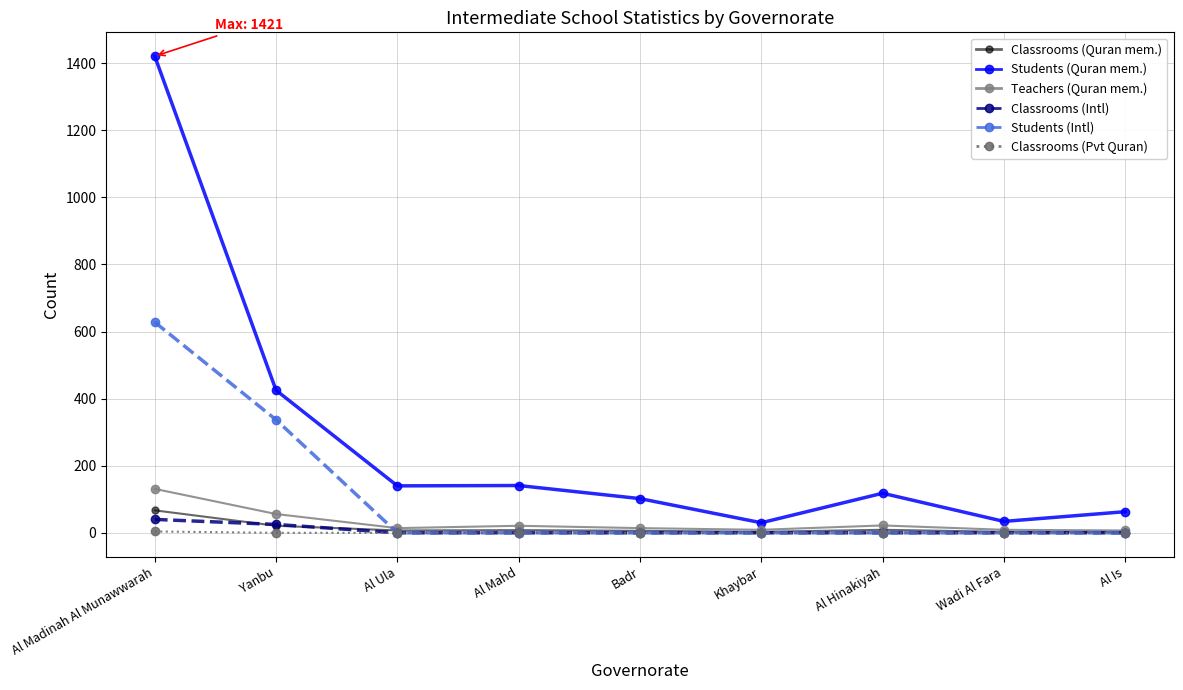

True or false: Classrooms (Pvt Quran) has a value of 0 at Al Mahd.

True